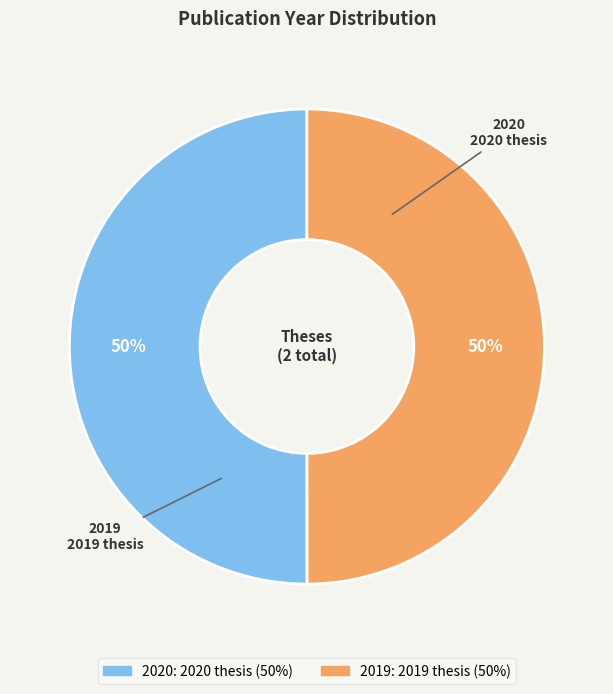

True or false: 2020 accounts for 50% of the total.

True